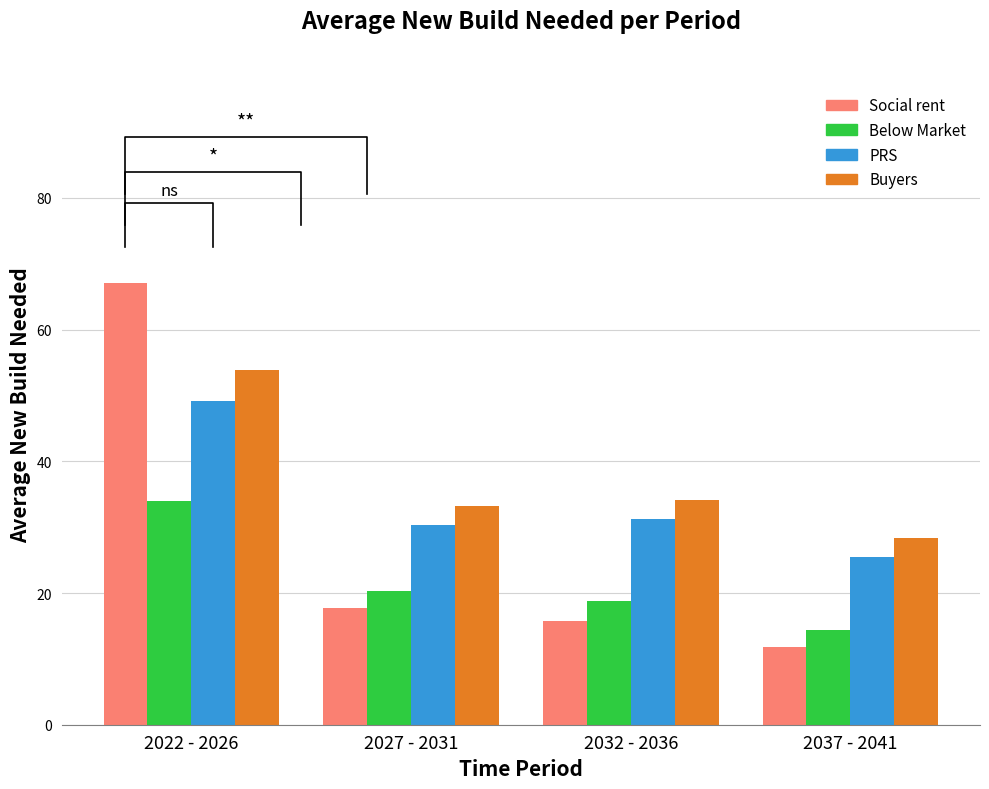

Are the bars grouped side by side (vs. stacked)?

Yes